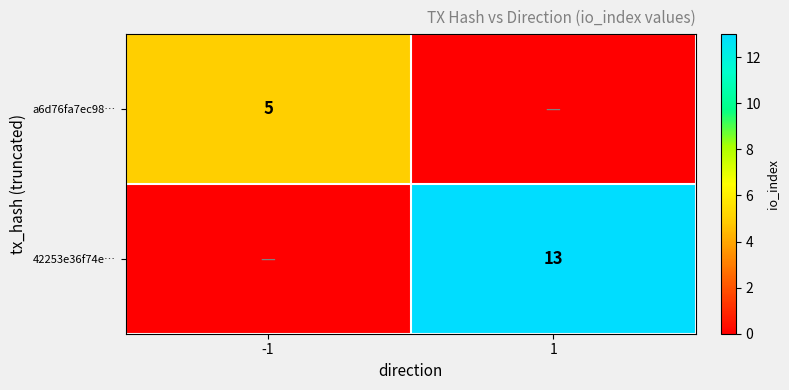

The value of 42253e36f74e… at 1 is 23. True or false?

False